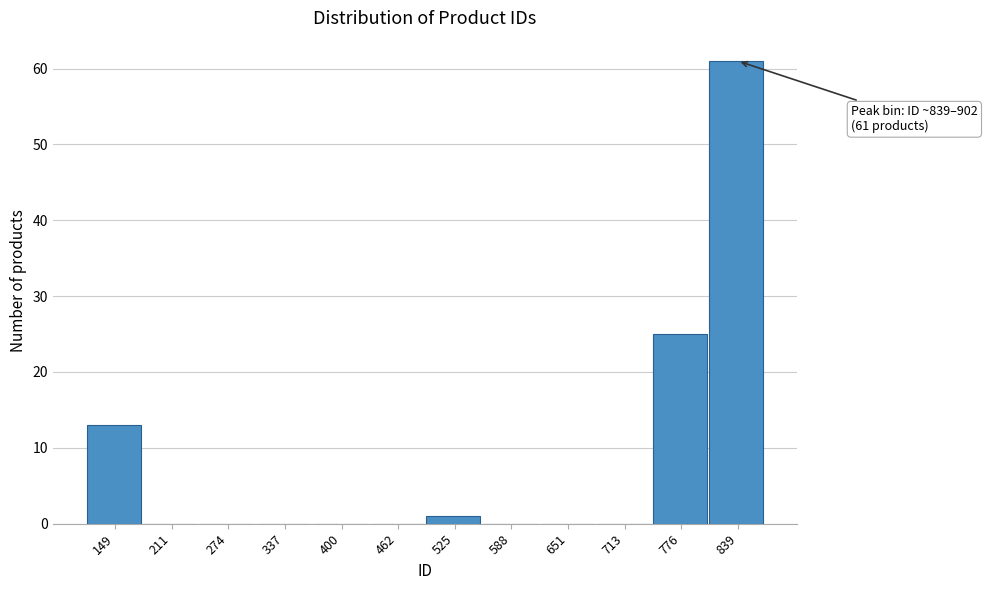

Reading left to right, extract all data points from this chart.

149=13	211=0	274=0	337=0	400=0	462=0	525=1	588=0	651=0	713=0	776=25	839=61